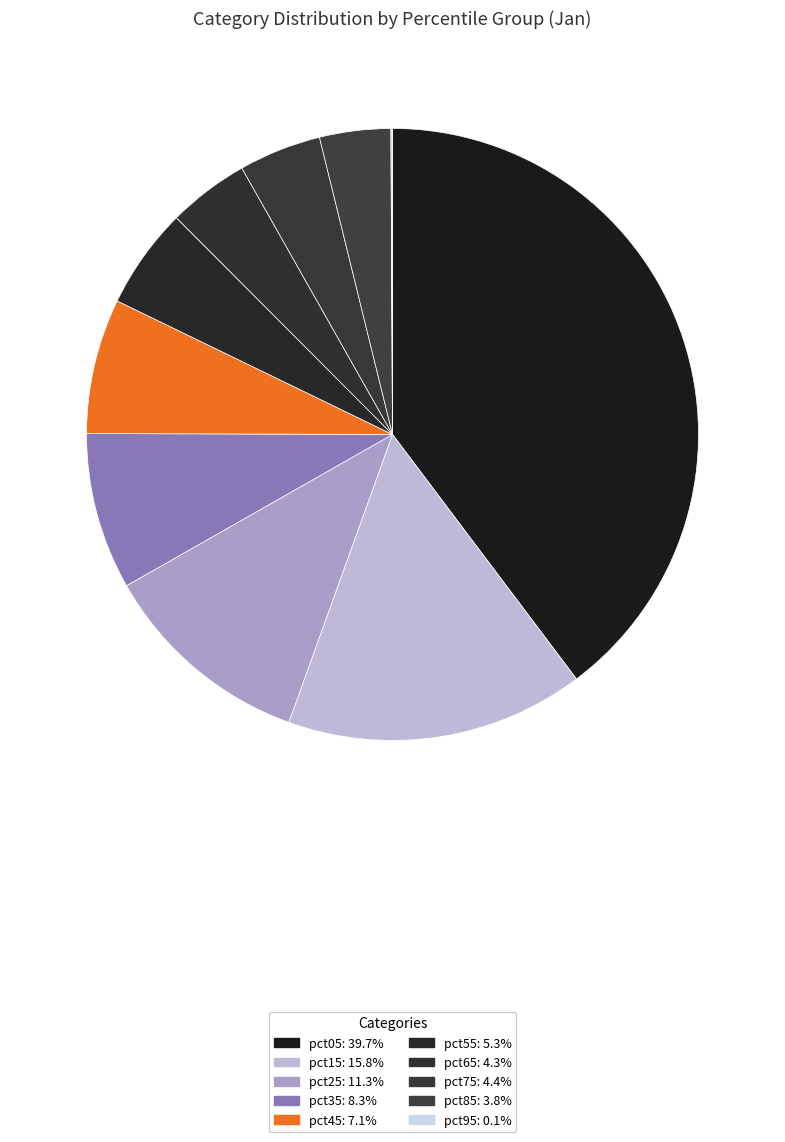

How many segments does this pie chart have?

10